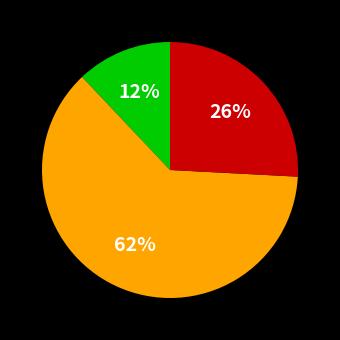

To the nearest percent, what is the average slice percentage?

33%